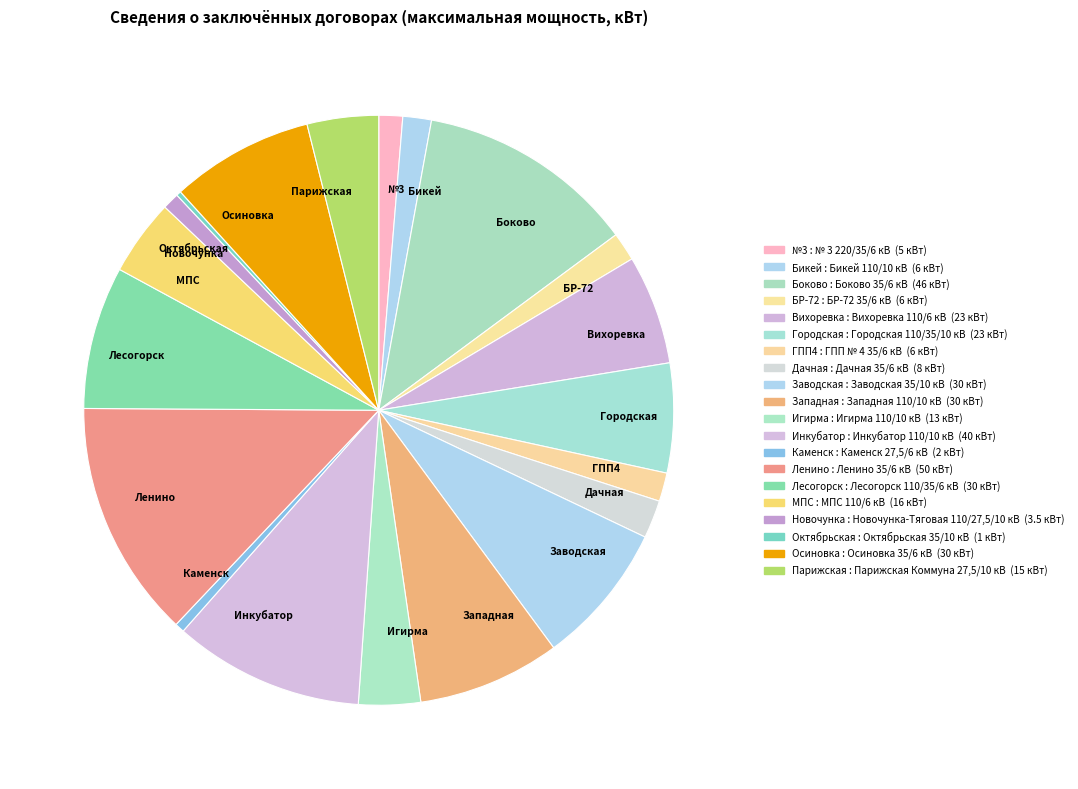

Approximately how many times larger is the value at БР-72 compared to Каменск?

3.0